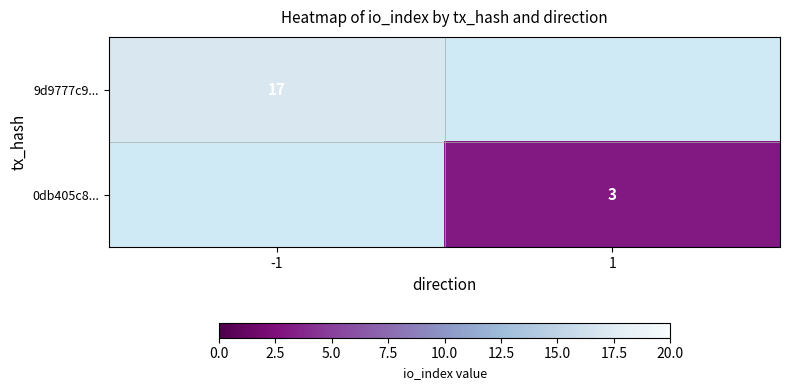

Is it true that 9d9777c9... equals 10 at -1?

False